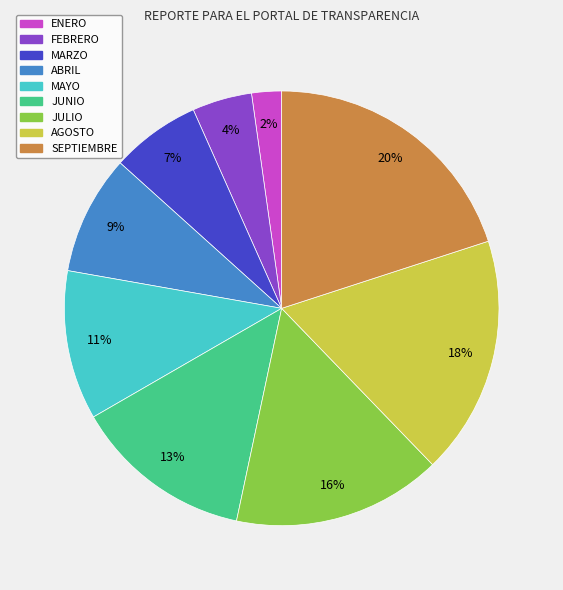

Is there a majority slice in this chart?

No